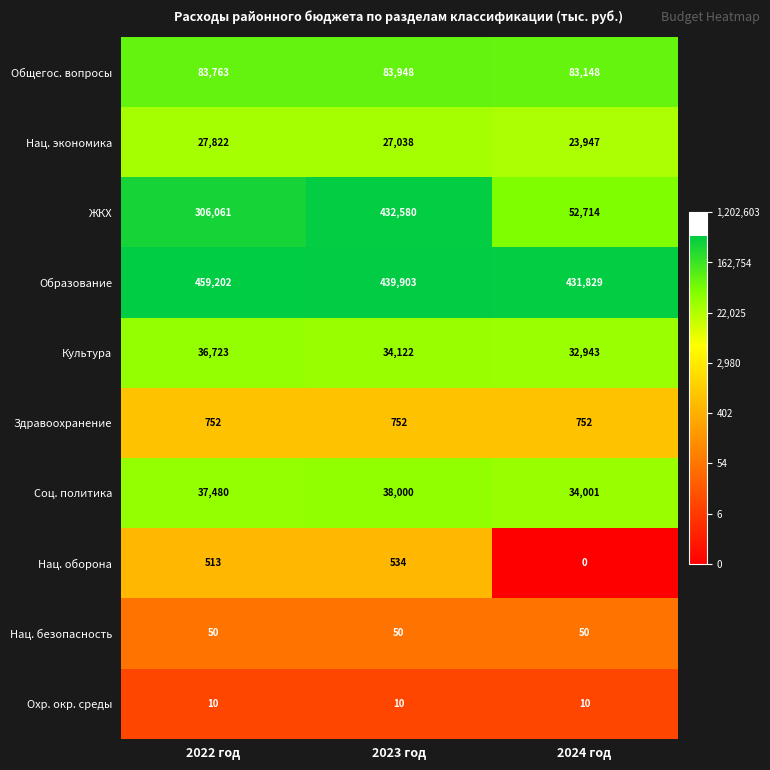

True or false: Нац. экономика has a value of 18280 at 2022 год.

False